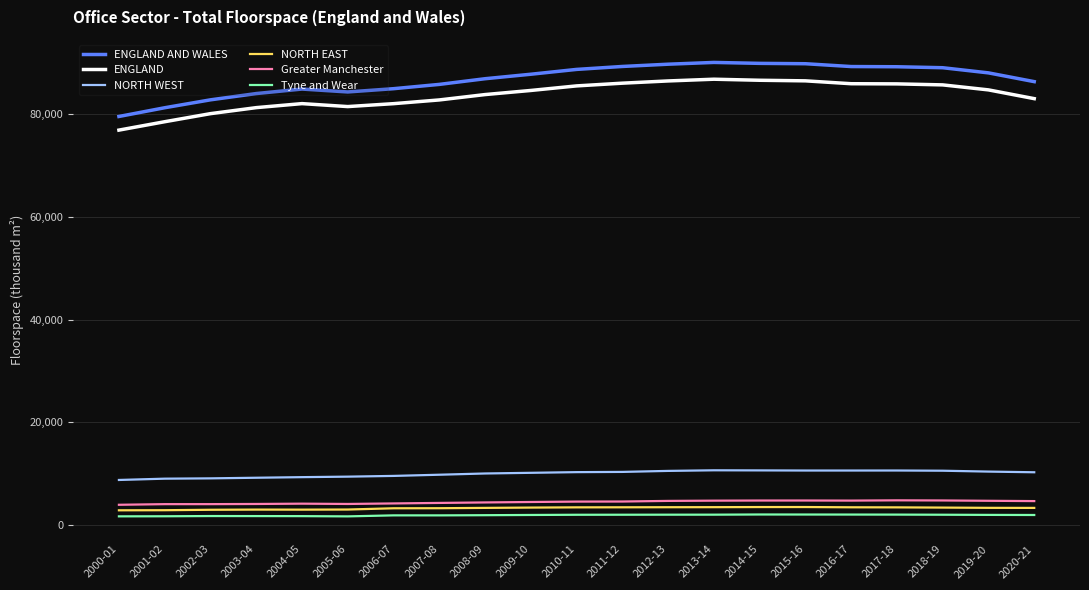

True or false: NORTH WEST and Tyne and Wear cross at least once.

False